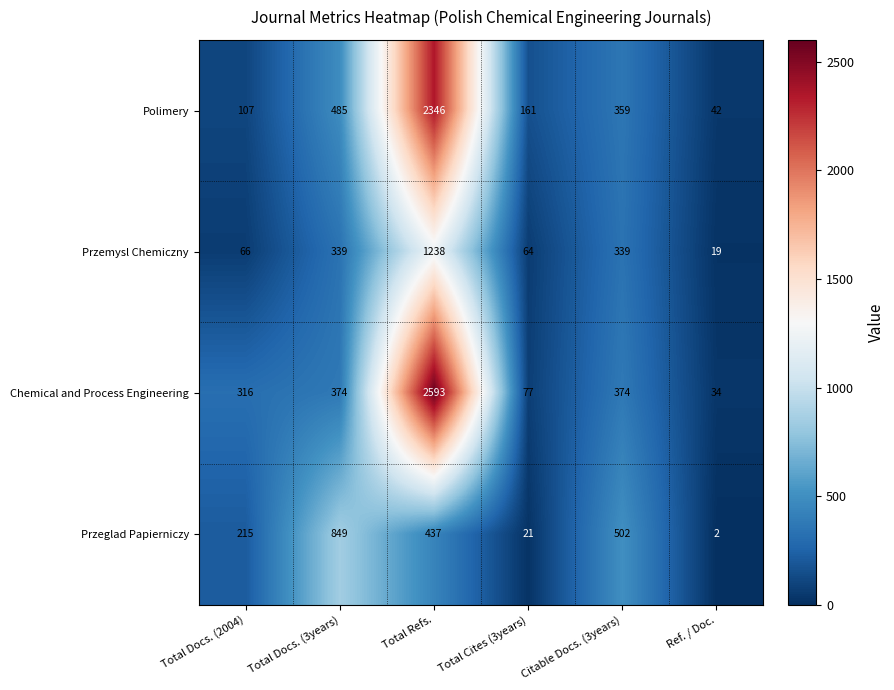

Reading right to left, extract all data points from this chart.

Polimery: 42	359	161	2346	485	107
Przemysl Chemiczny: 19	339	64	1238	339	66
Chemical and Process Engineering: 34	374	77	2593	374	316
Przeglad Papierniczy: 2	502	21	437	849	215